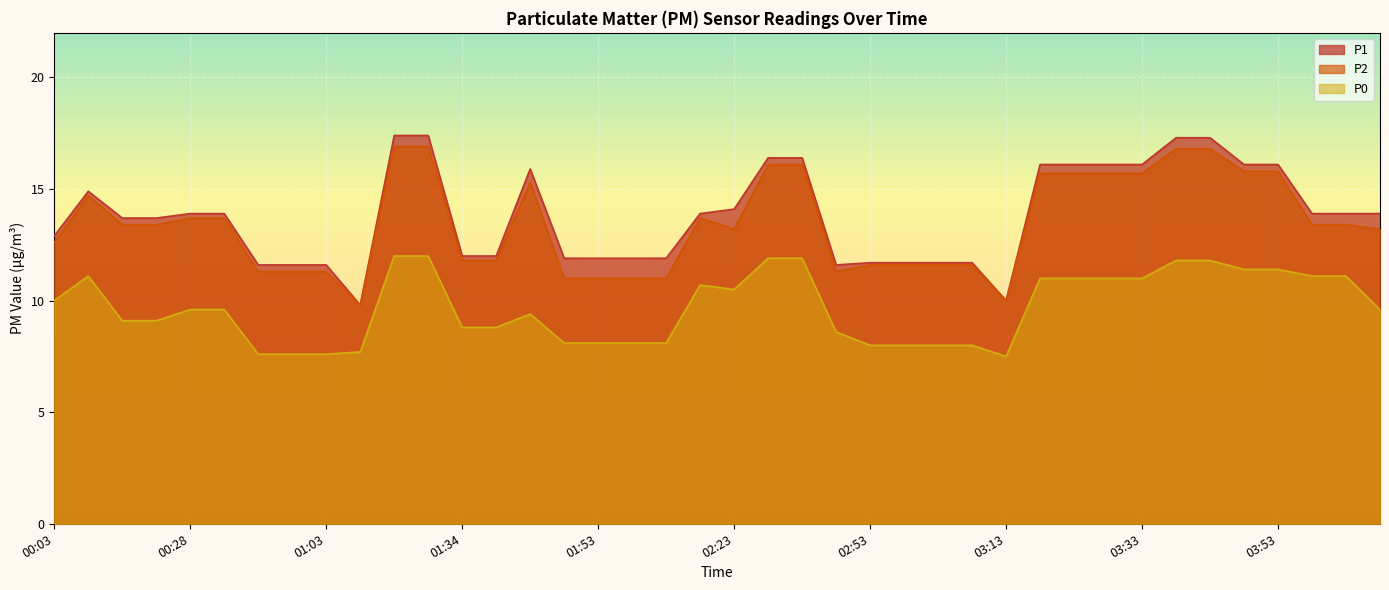

Where does the P1 series first go above 13?

00:13